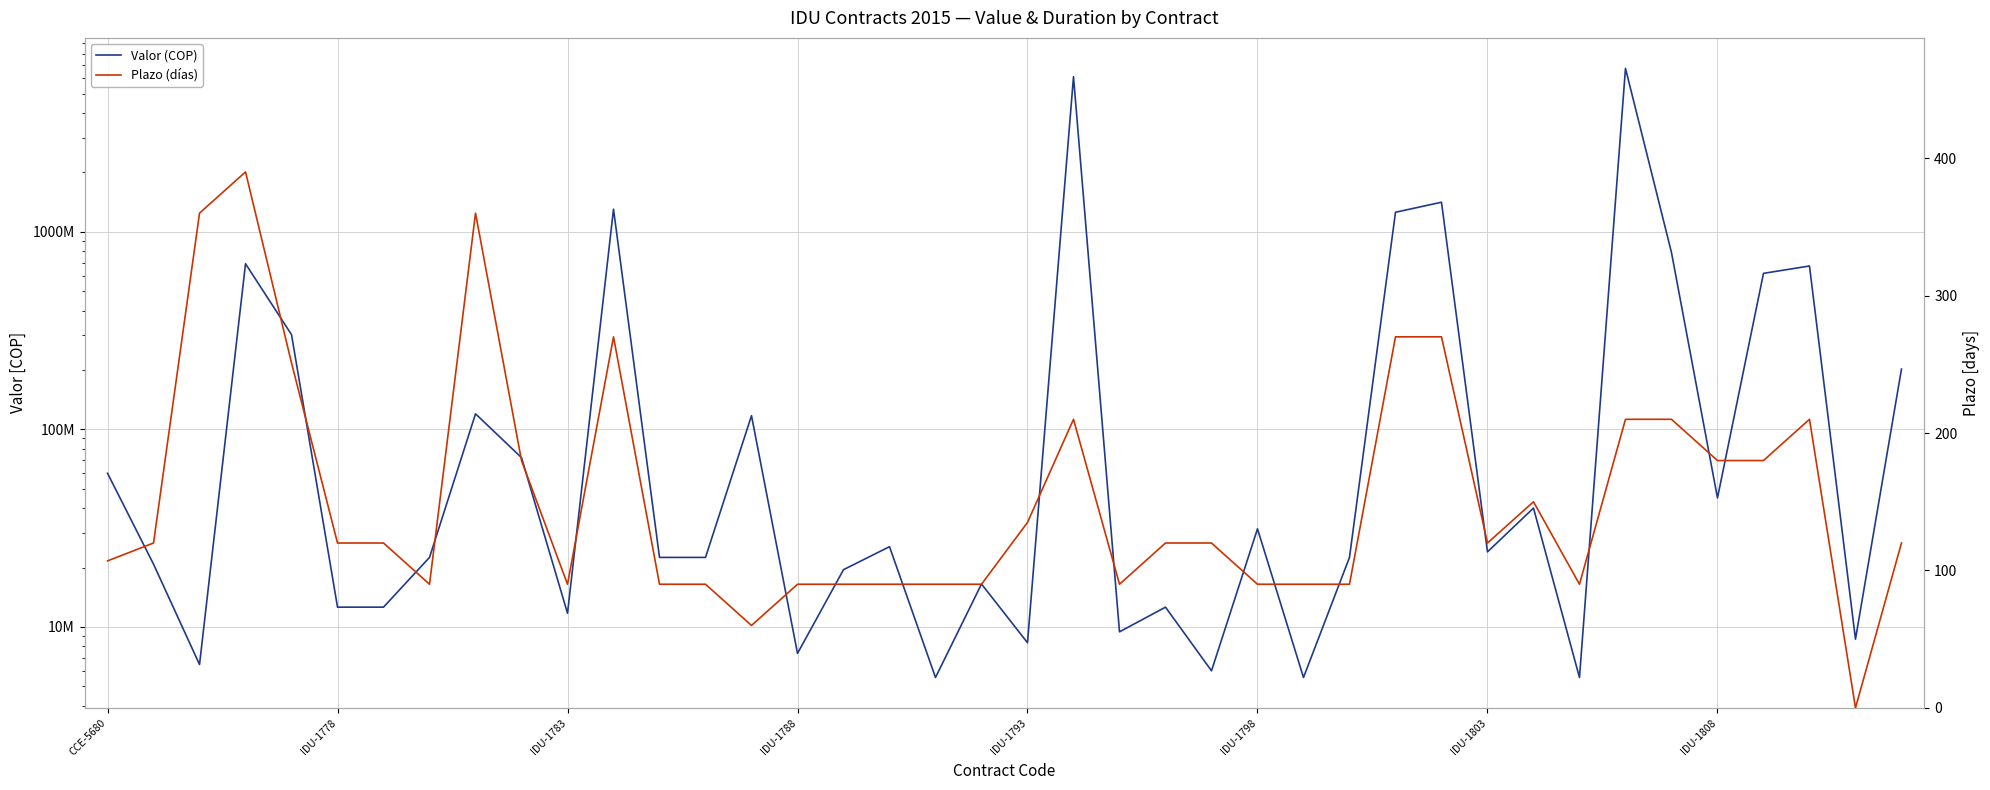

Rank the series by their average value, from lowest to highest.

Plazo (días), Valor (COP)